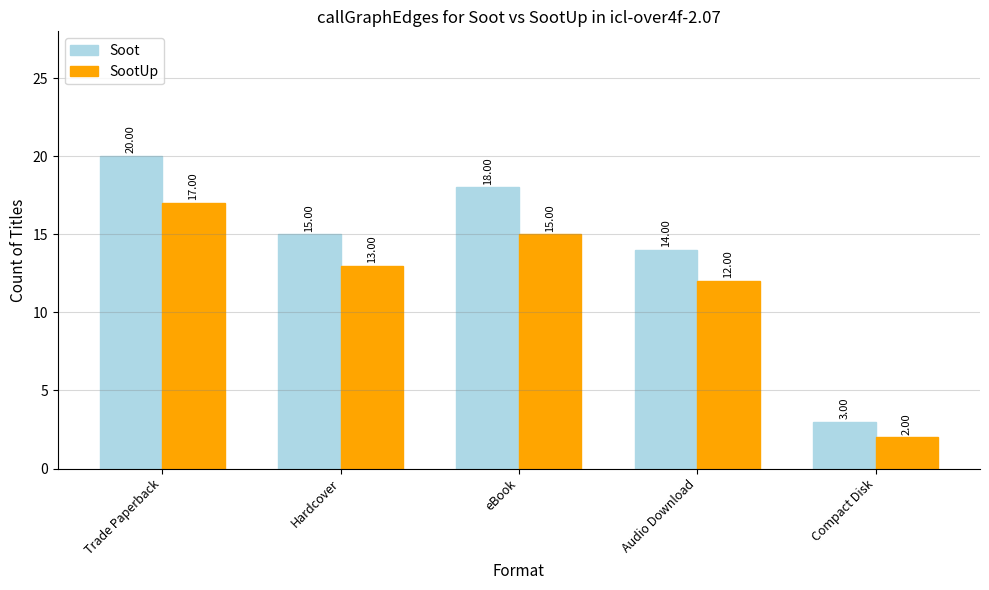

Which category has the highest value across all series?

Trade Paperback